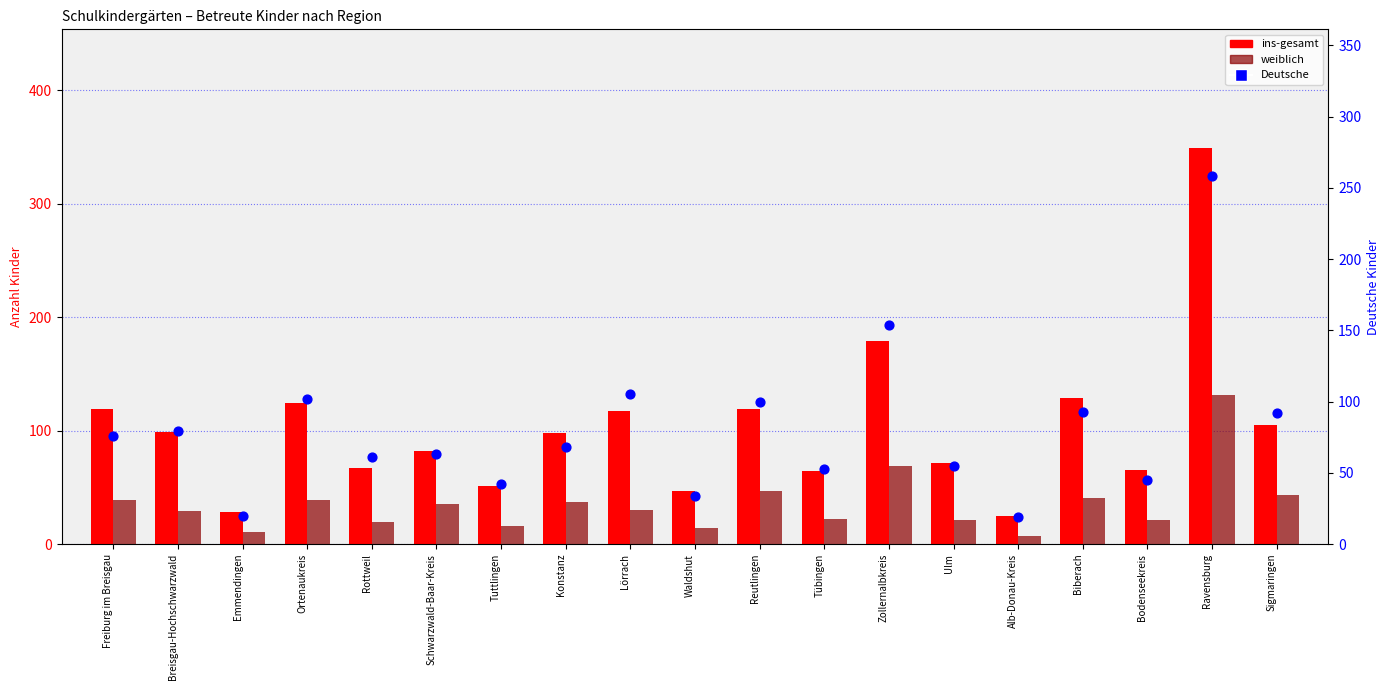

Which series contains the lowest Y value?

weiblich